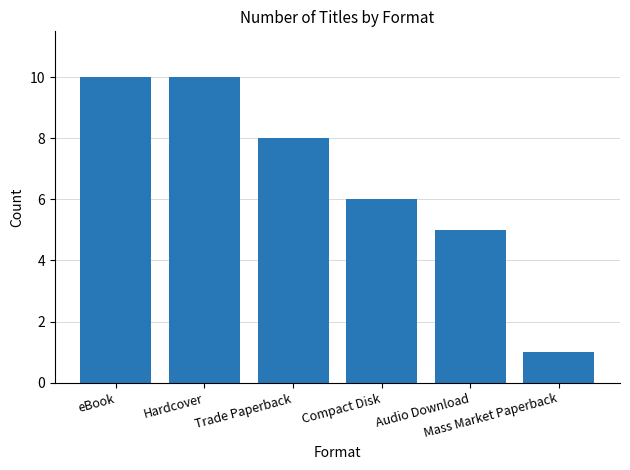

What is the label of the 3rd bar from the left?

Trade Paperback